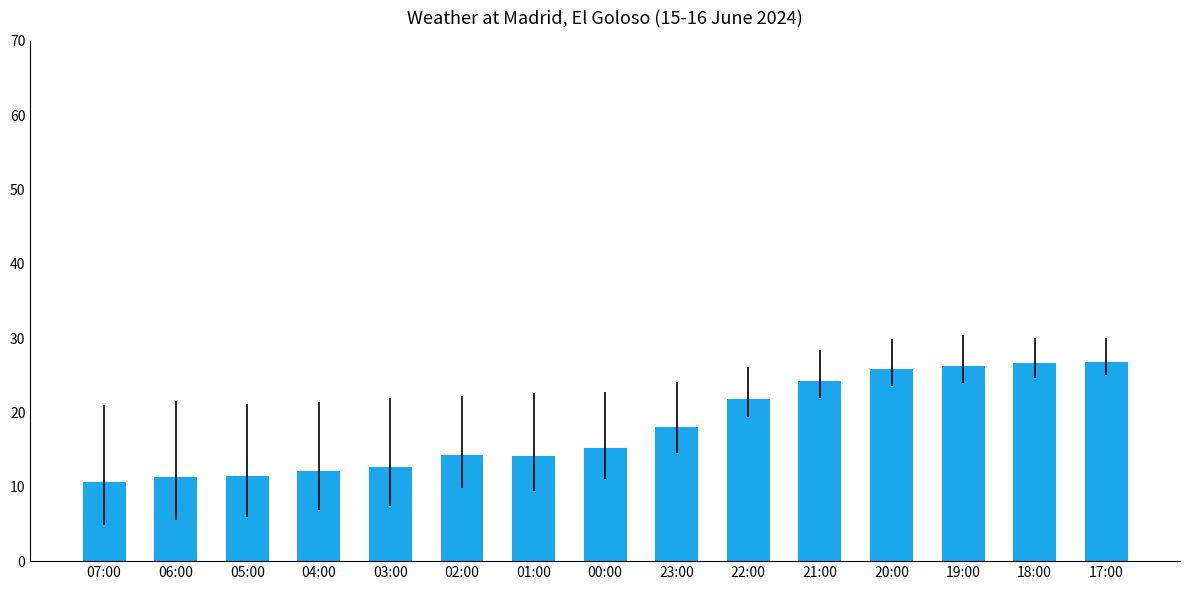

What is the minimum value shown in the chart?

10.6